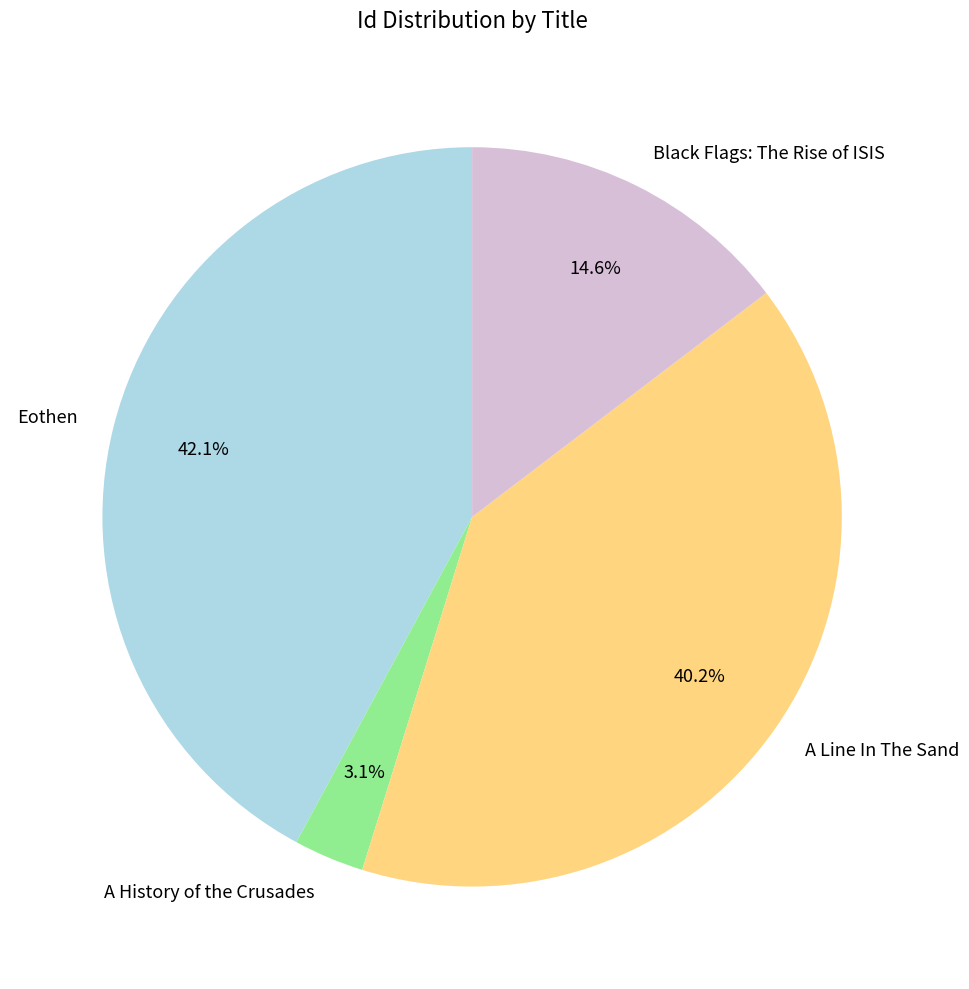

Between A History of the Crusades and Eothen, which is larger?

Eothen